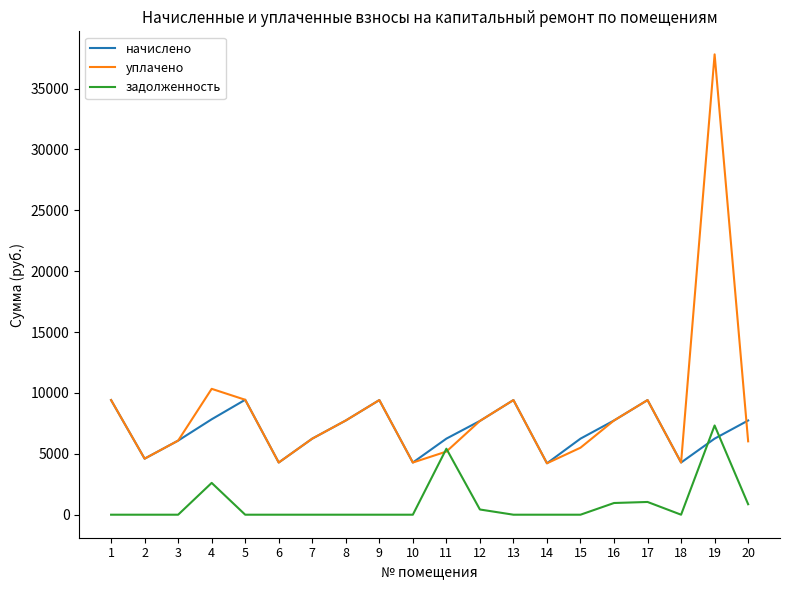

After their last crossing, which series has the higher values: начислено or задолженность?

начислено